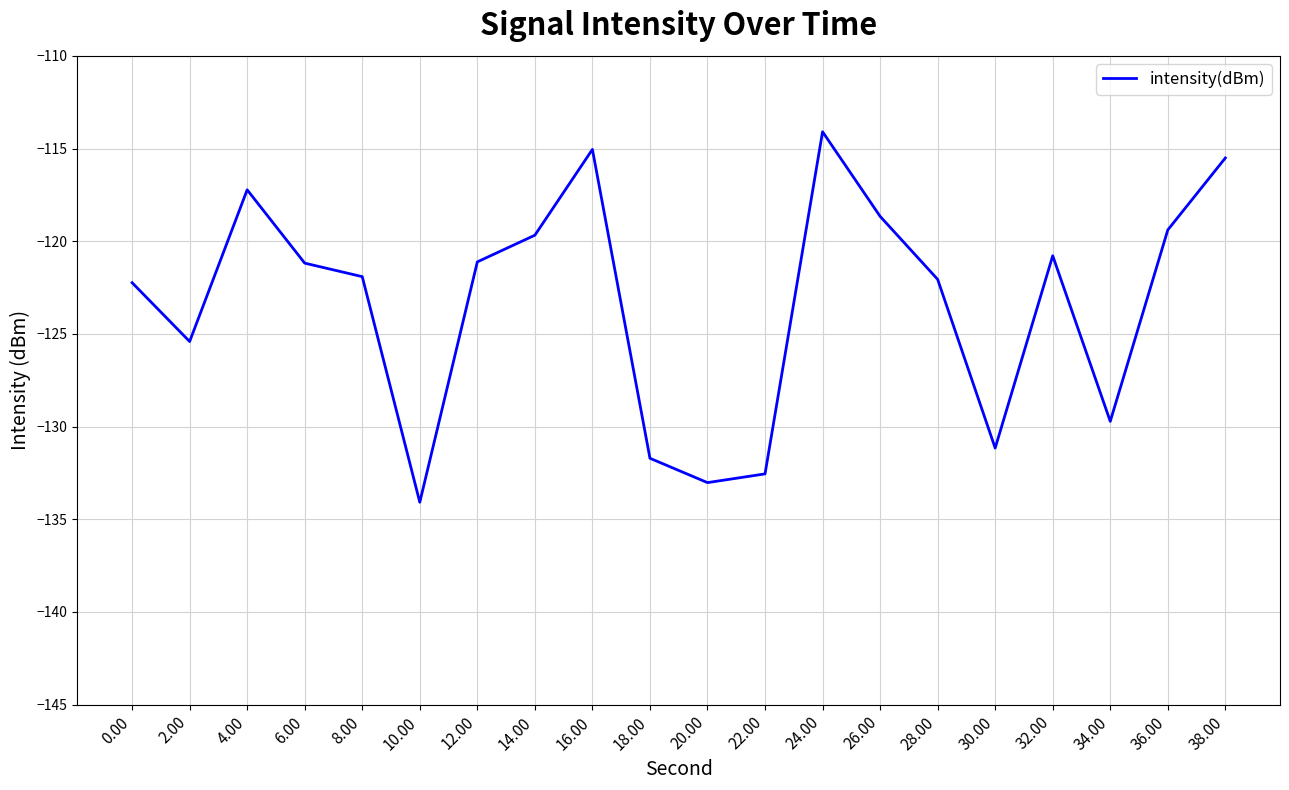

What is the smallest value displayed?

-134.1